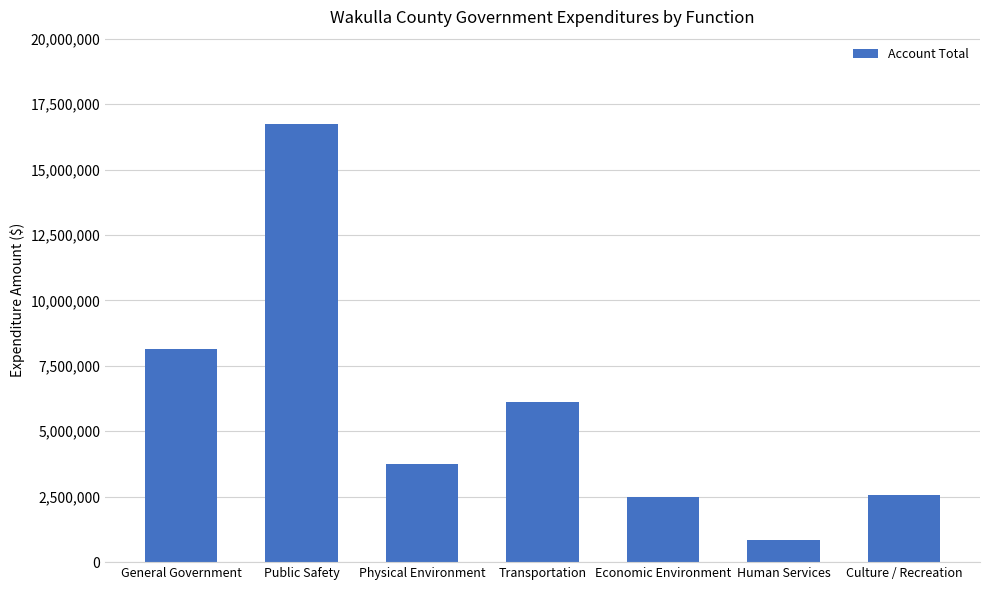

What is the difference between the maximum and second lowest values?

14243009